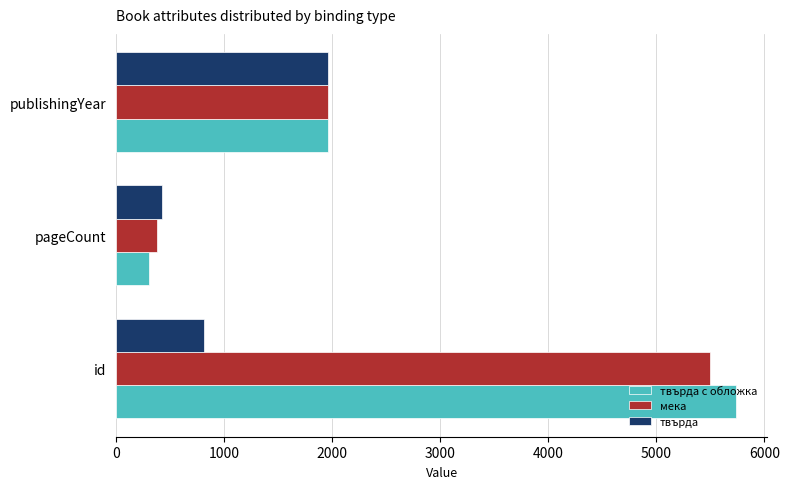

Is the value of твърда at id greater than the value of мека at id?

No